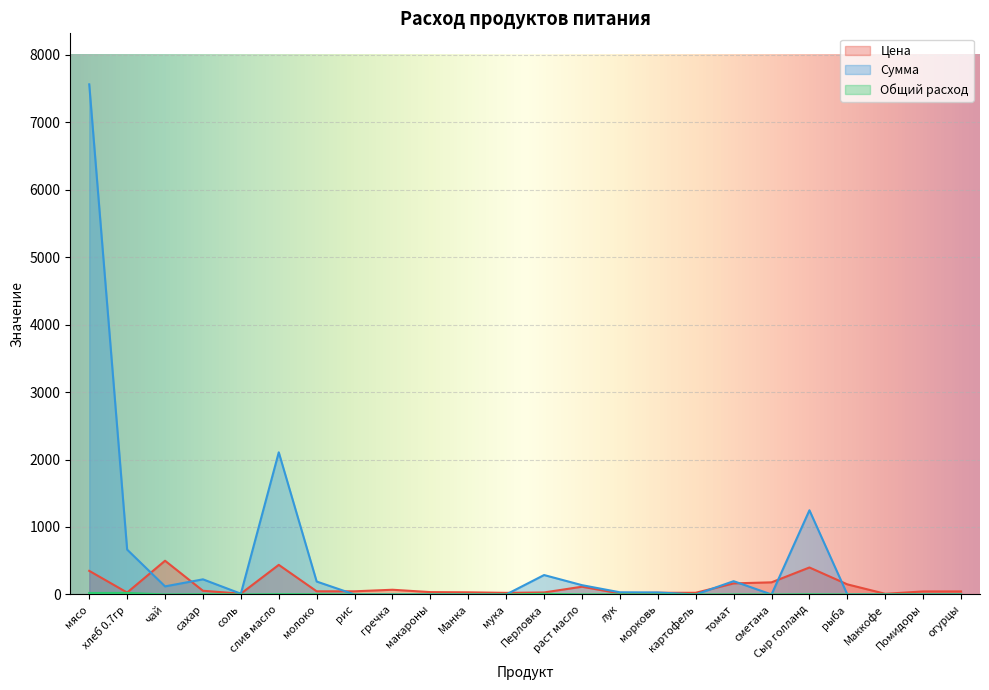

Which series has the largest total across all categories?

Сумма